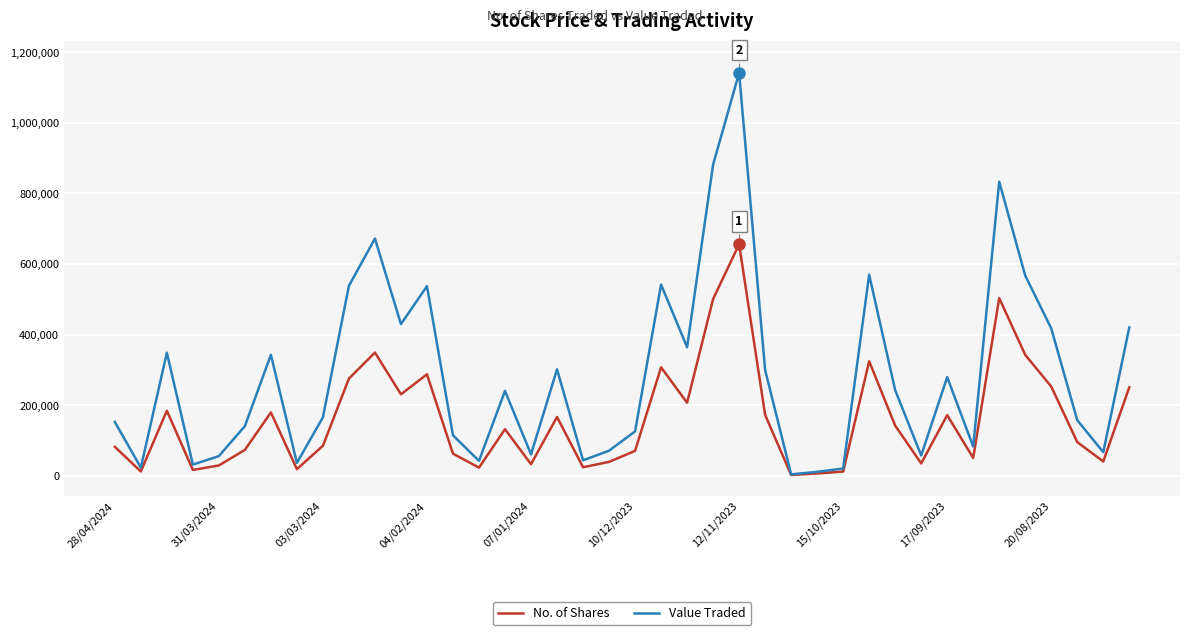

What is the maximum value shown in the chart?

1141168